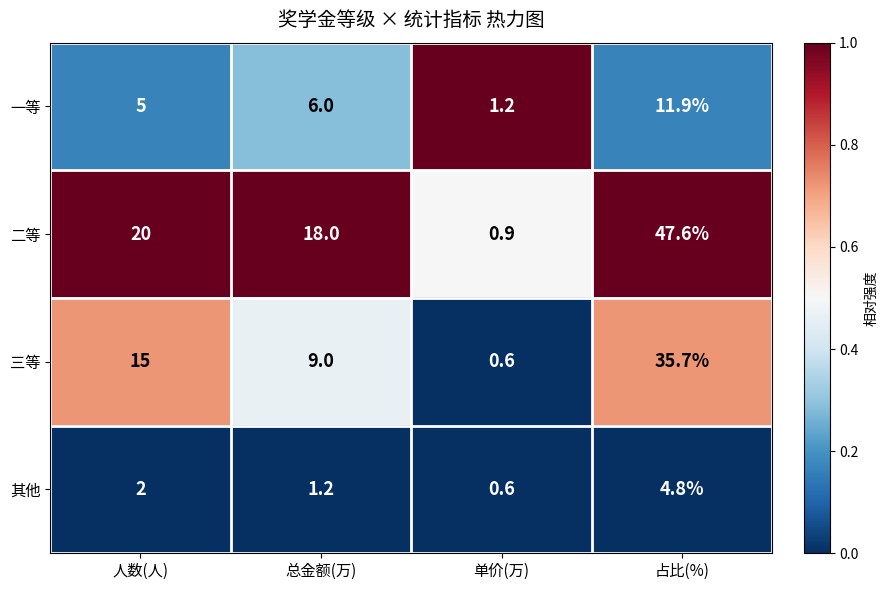

What is the approximate value of 一等 at 单价(万)?

1.2